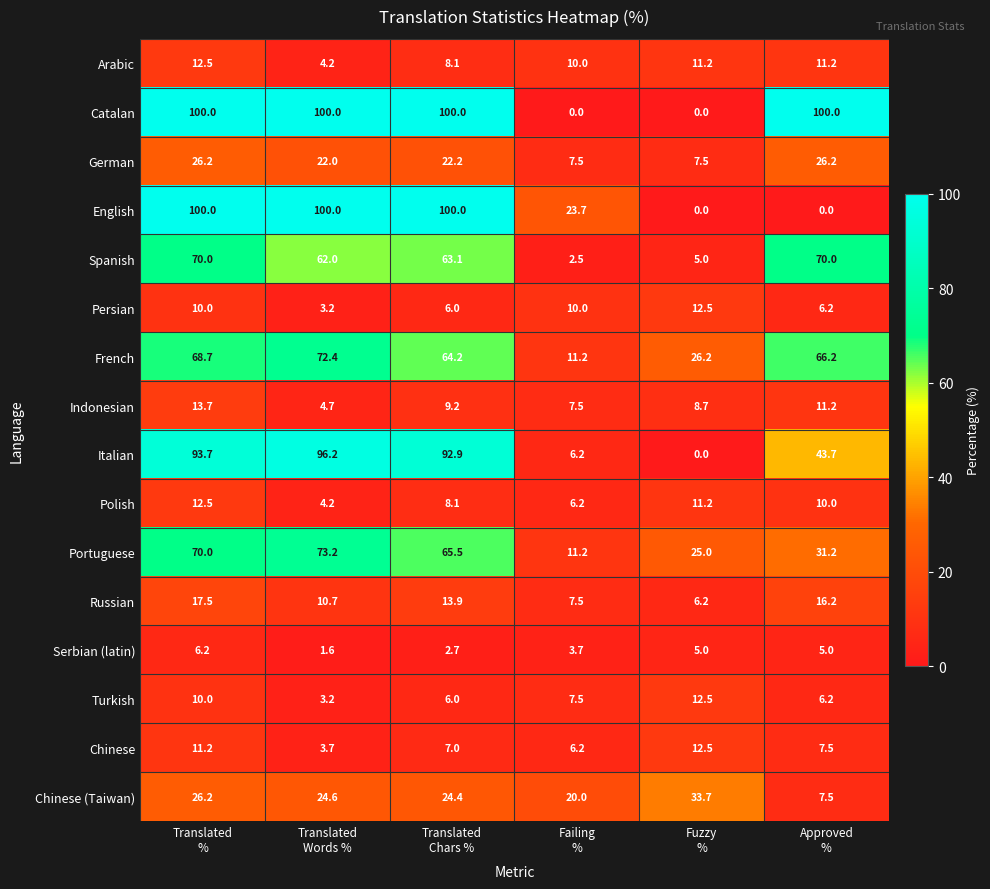

What is the lowest value of the Arabic series?

4.2